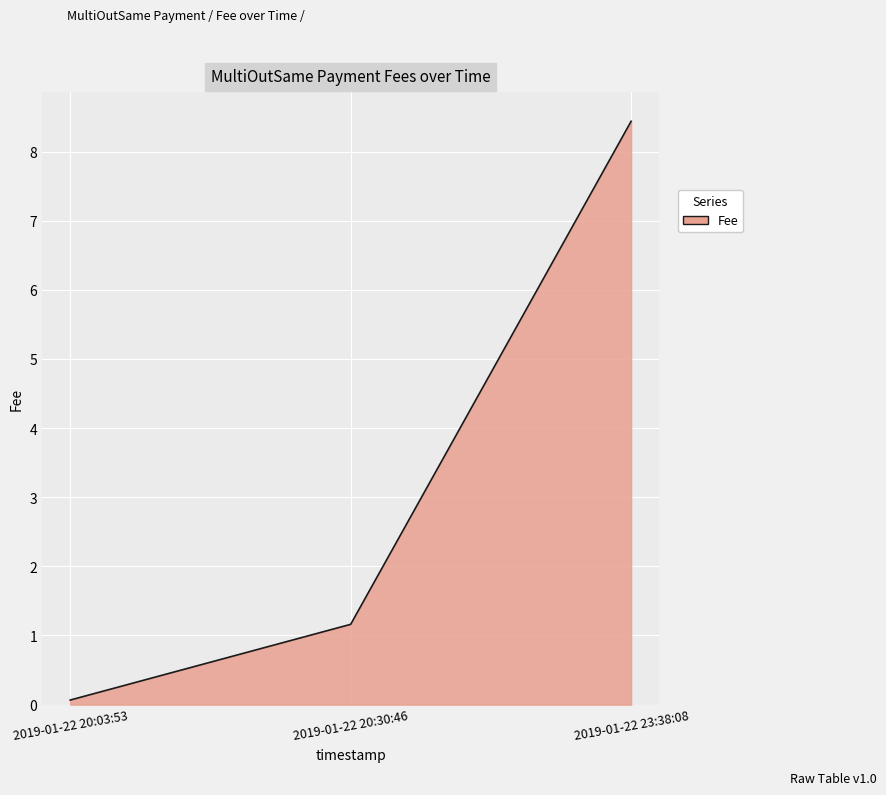

Which has a higher value, 2019-01-22 20:30:46 or 2019-01-22 20:03:53?

2019-01-22 20:30:46